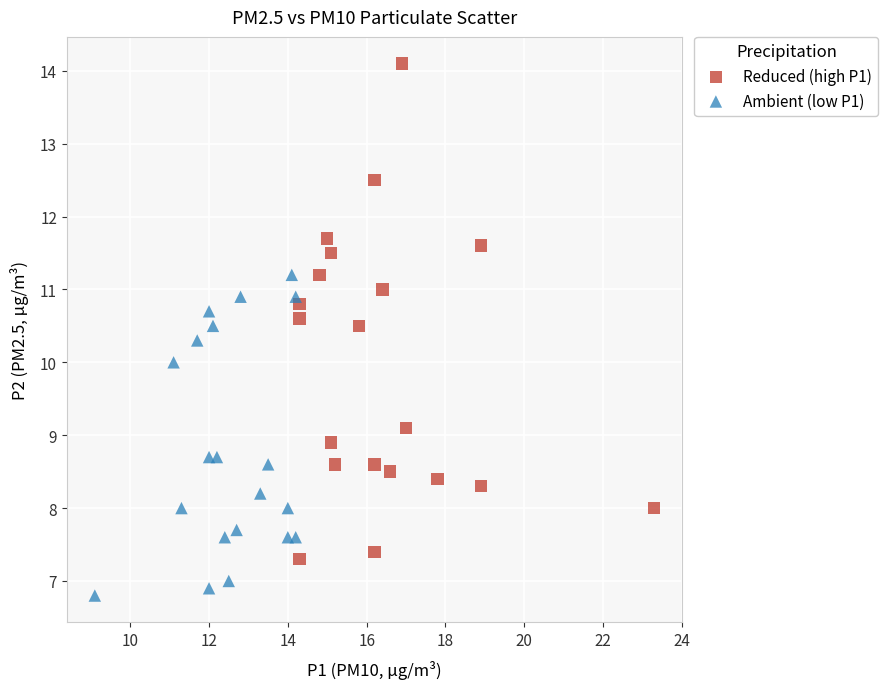

Which series contains the lowest Y value?

Ambient (low P1)